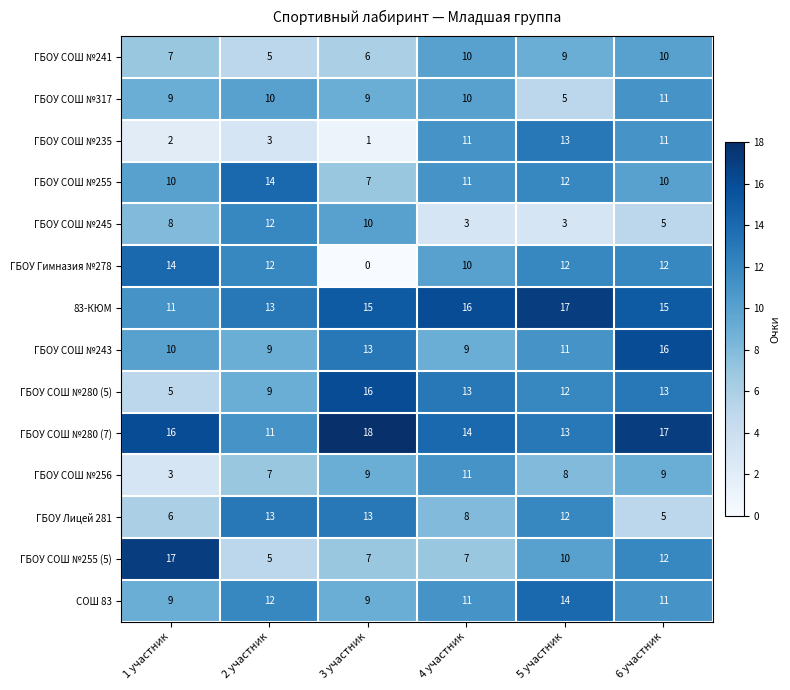

The ГБОУ СОШ №235 series shows 7 at 5 участник. True or false?

False